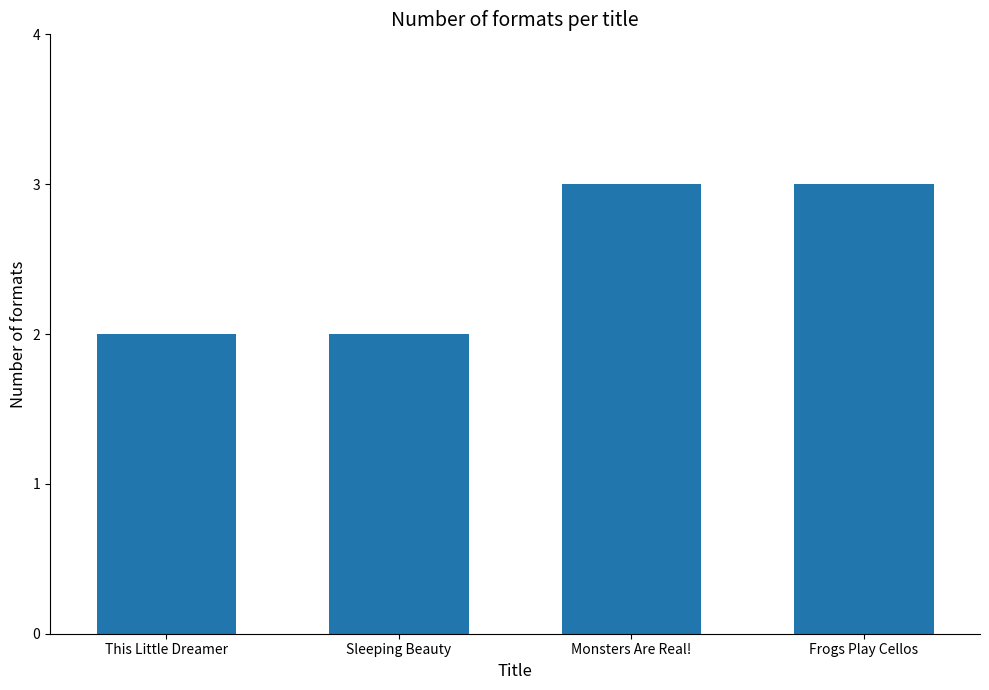

What is the ratio of the value at Frogs Play Cellos to the value at Sleeping Beauty?

1.5